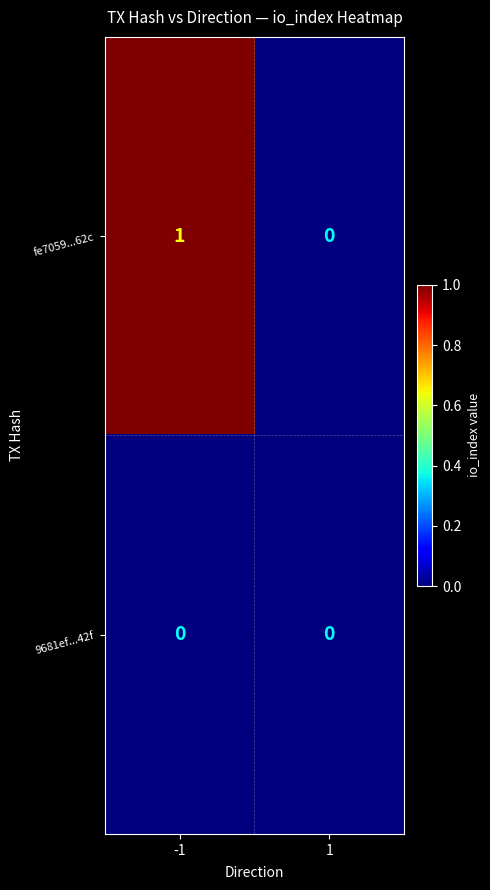

True or false: fe7059...62c has a value of 0 at 1.

True